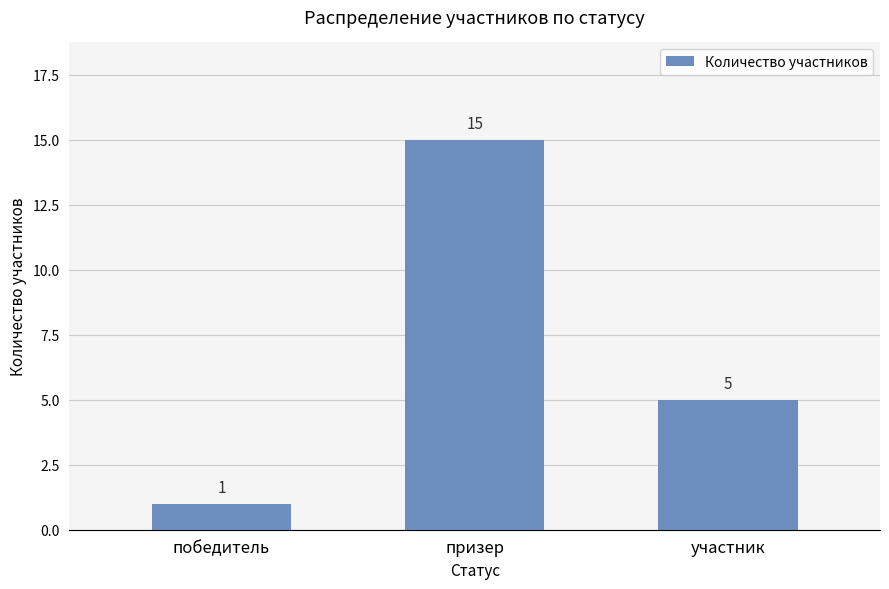

Which category has the lowest value across all series?

победитель